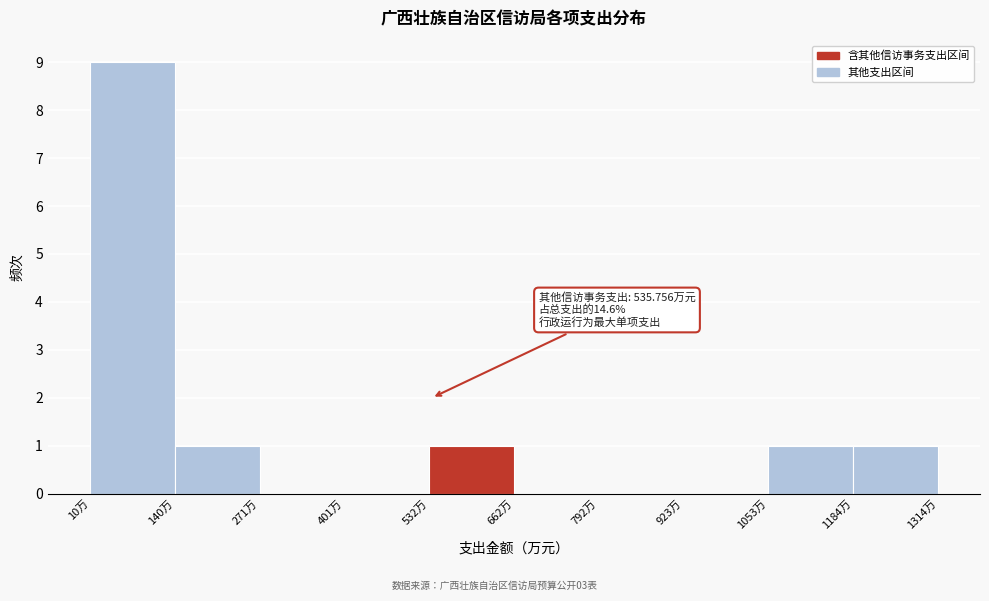

Which range on the x-axis has the tallest bar?

0 to 140